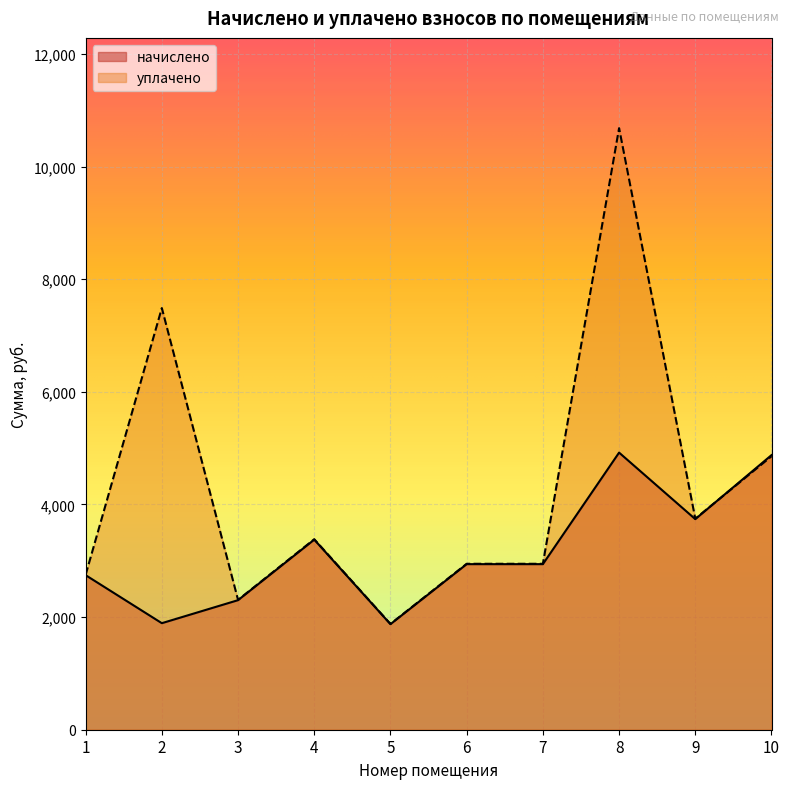

At which label does начислено first exceed 2940?

4